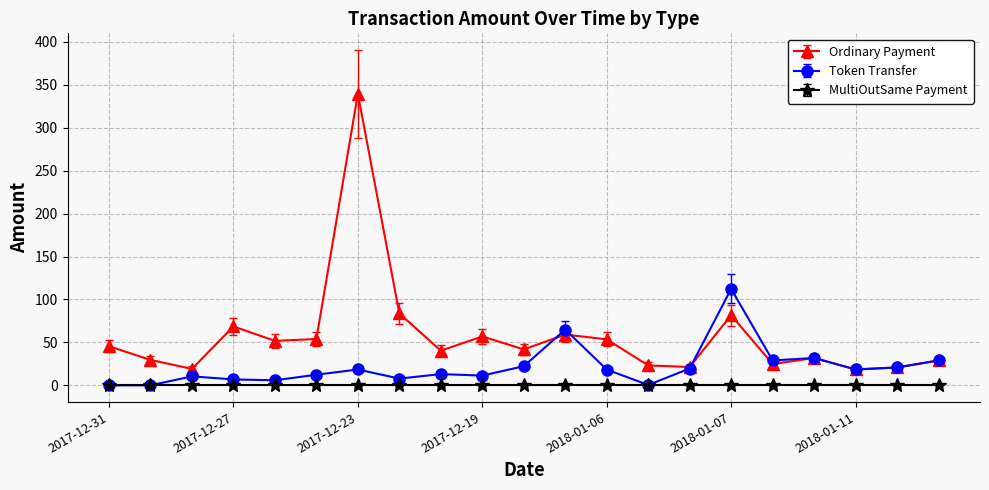

True or false: Ordinary Payment has more than 0 points higher than both neighbors.

True